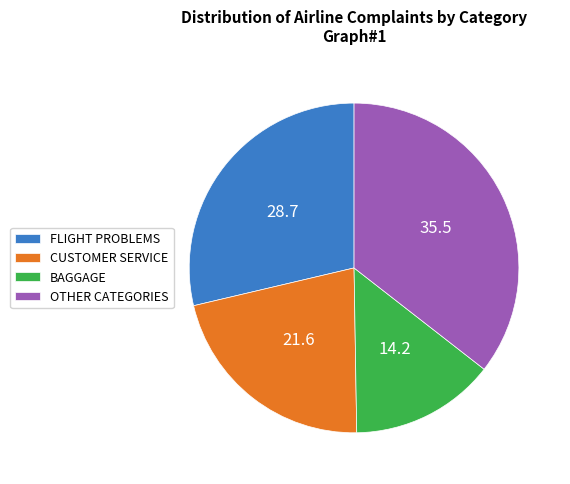

Count the number of slices in the pie.

4